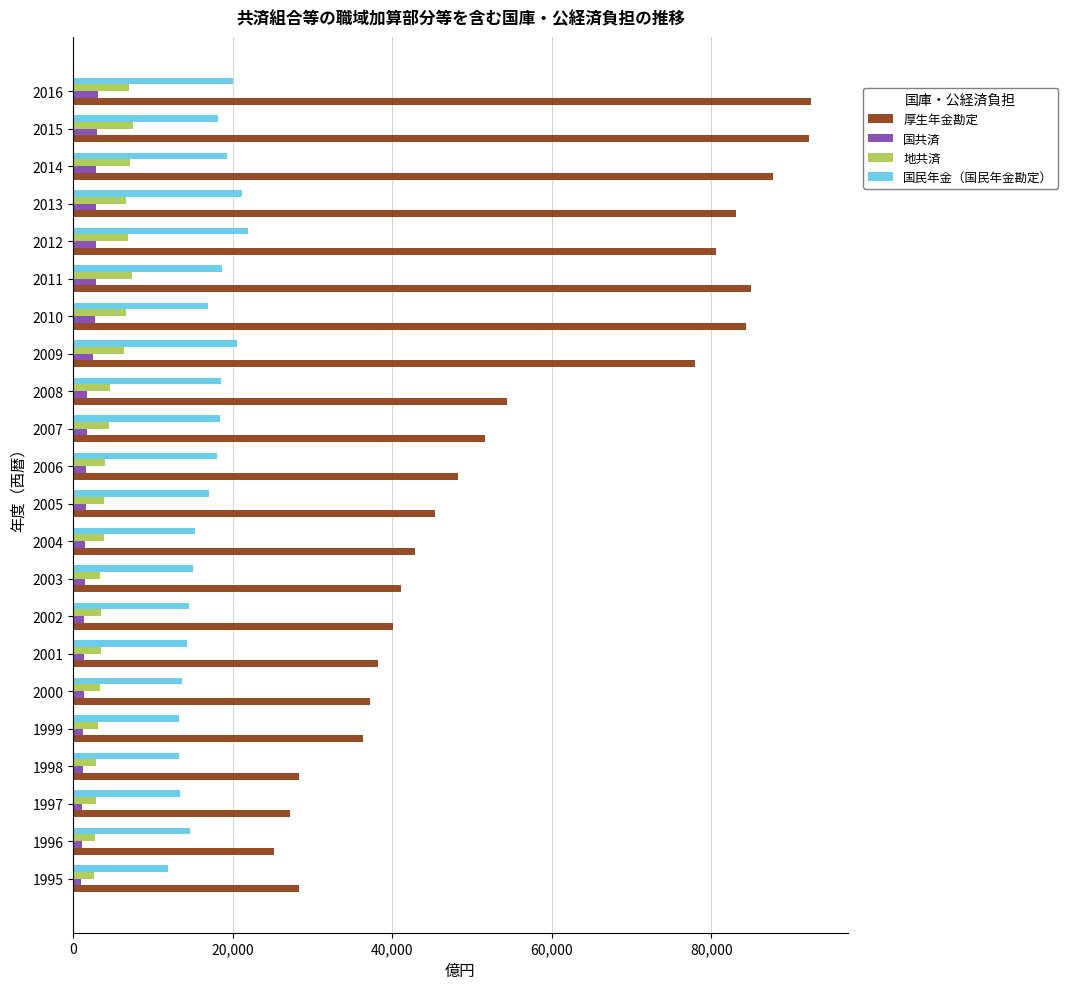

How many series are shown in this chart?

4